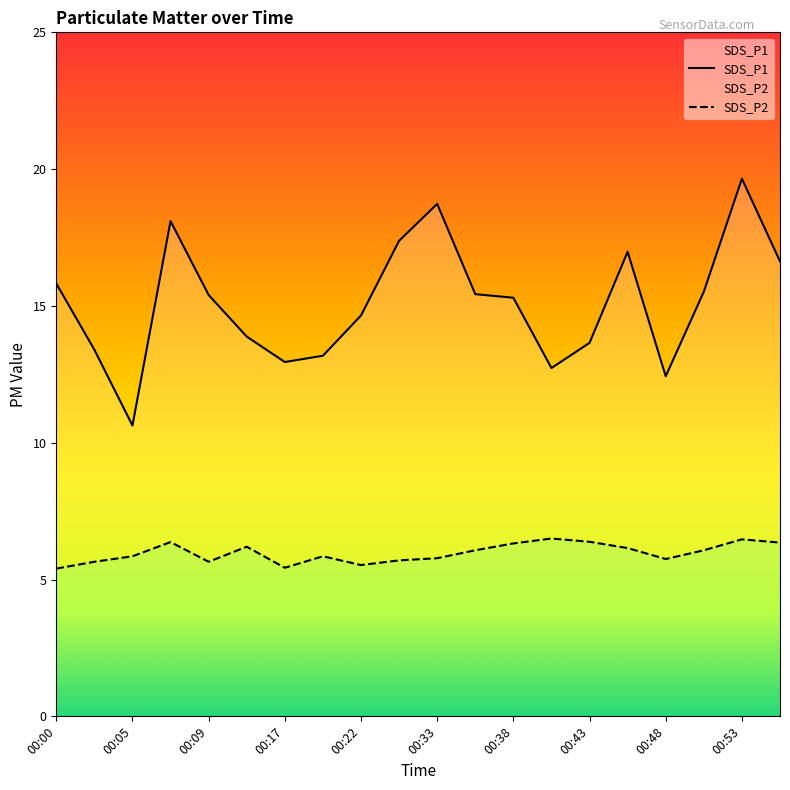

Read the SDS_P1 value at 00:48.

12.4